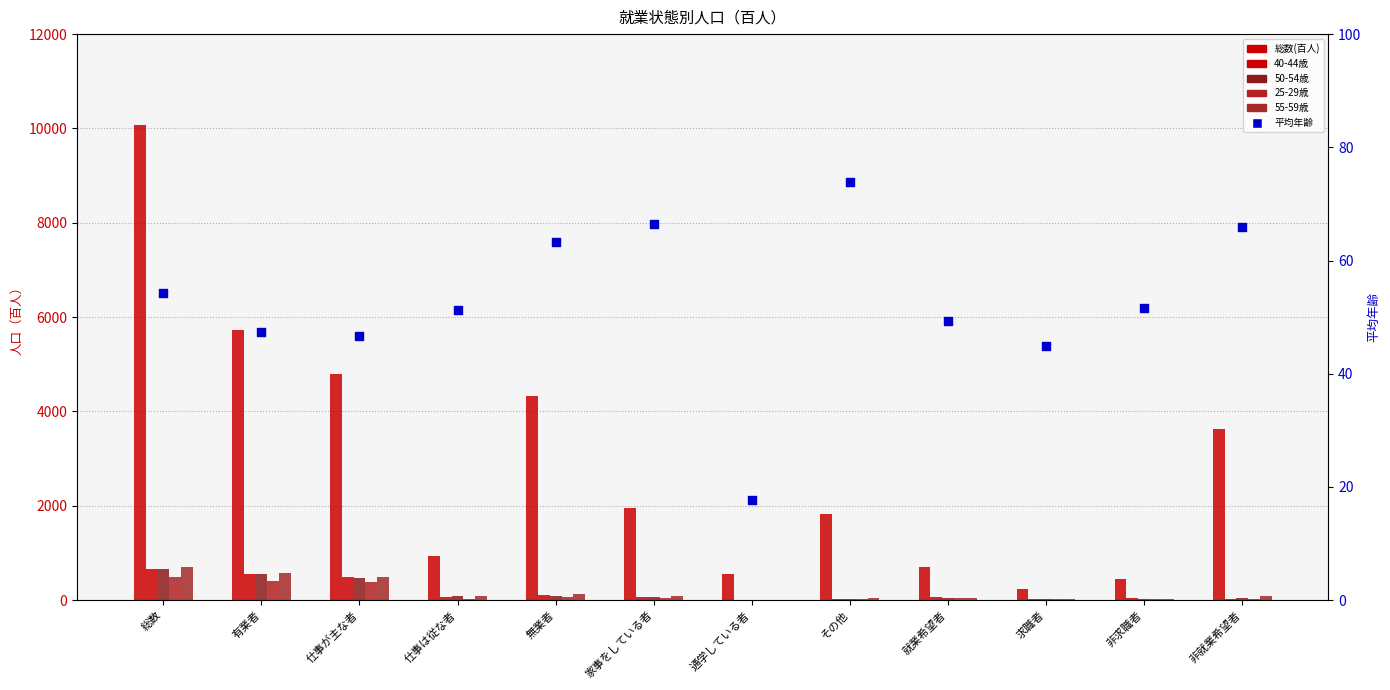

Is the value of 40-44歳 at 就業希望者 greater than the value of 総数(百人) at 仕事が主な者?

No